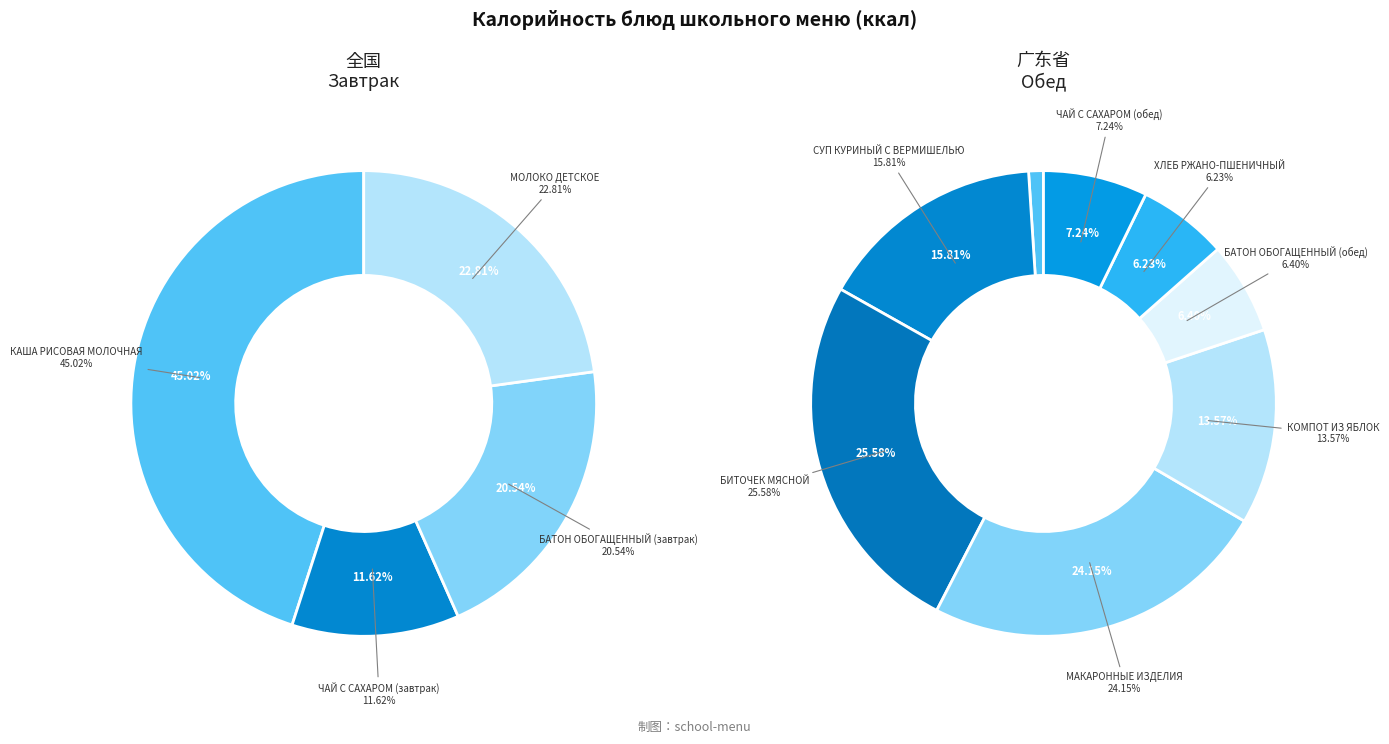

Between СУП КУРИНЫЙ С ВЕРМИШЕЛЬЮ and ОГУРЕЦ СВЕЖИЙ, which is larger?

СУП КУРИНЫЙ С ВЕРМИШЕЛЬЮ